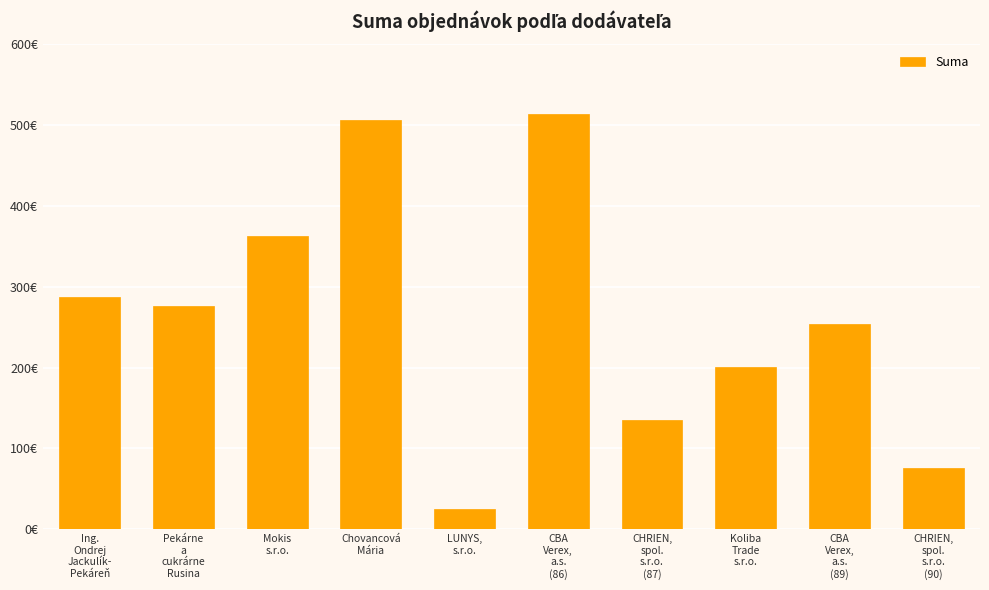

What is the approximate value at Koliba
Trade
s.r.o.?

200.5